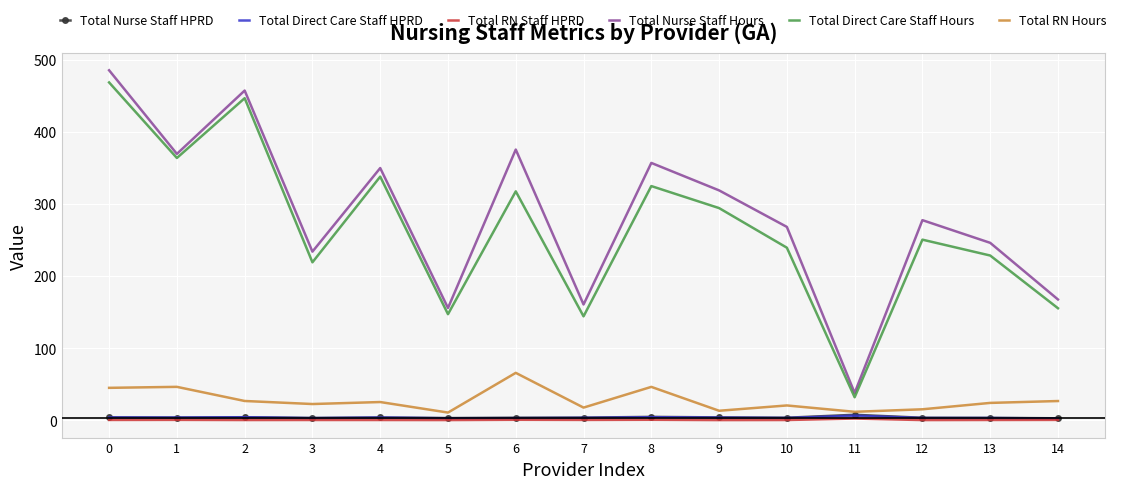

True or false: Total Nurse Staff Hours and Total Nurse Staff HPRD cross at least once.

False